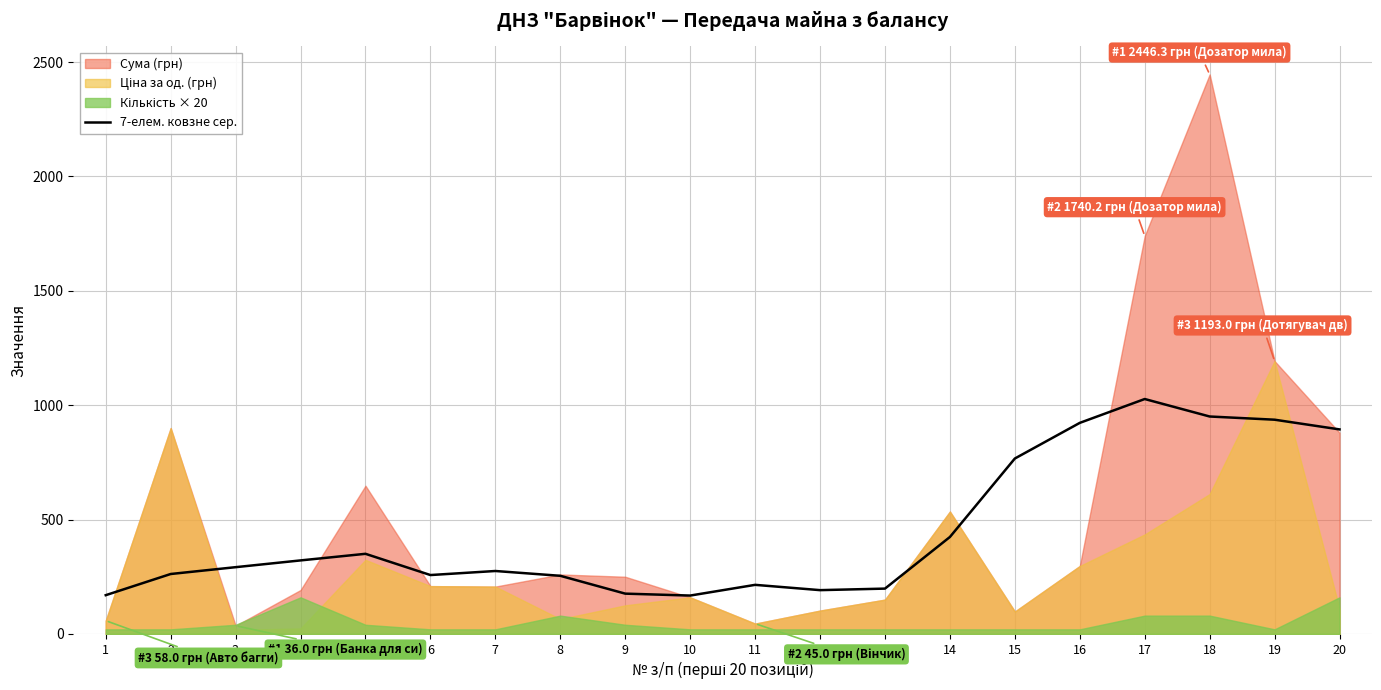

How many categories are shown in the chart?

20